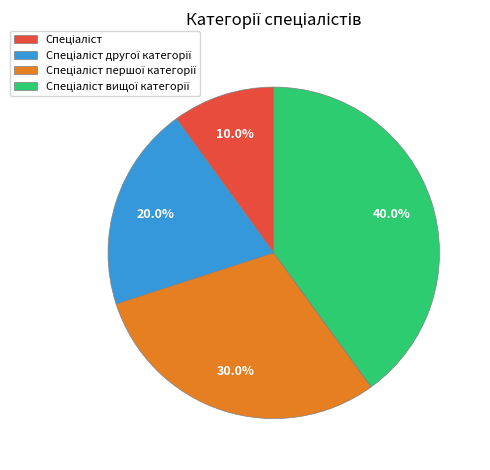

Is there a majority slice in this chart?

No